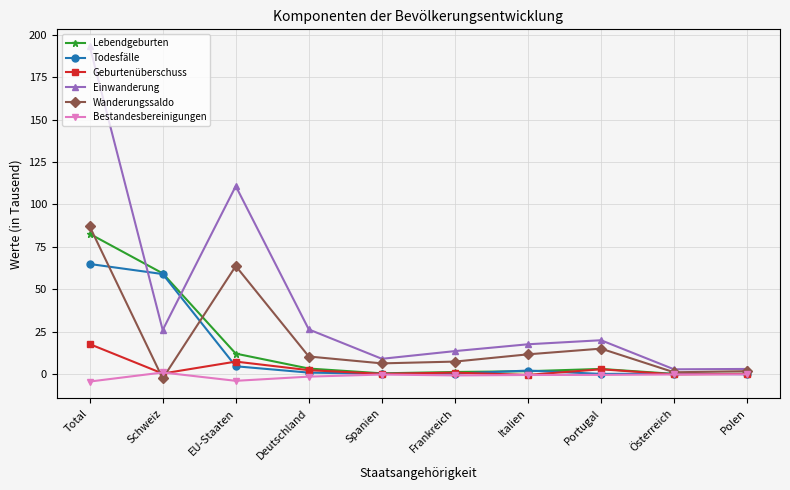

What are all the series names shown in the legend?

Lebendgeburten, Todesfälle, Geburtenüberschuss, Einwanderung, Wanderungssaldo, Bestandesbereinigungen